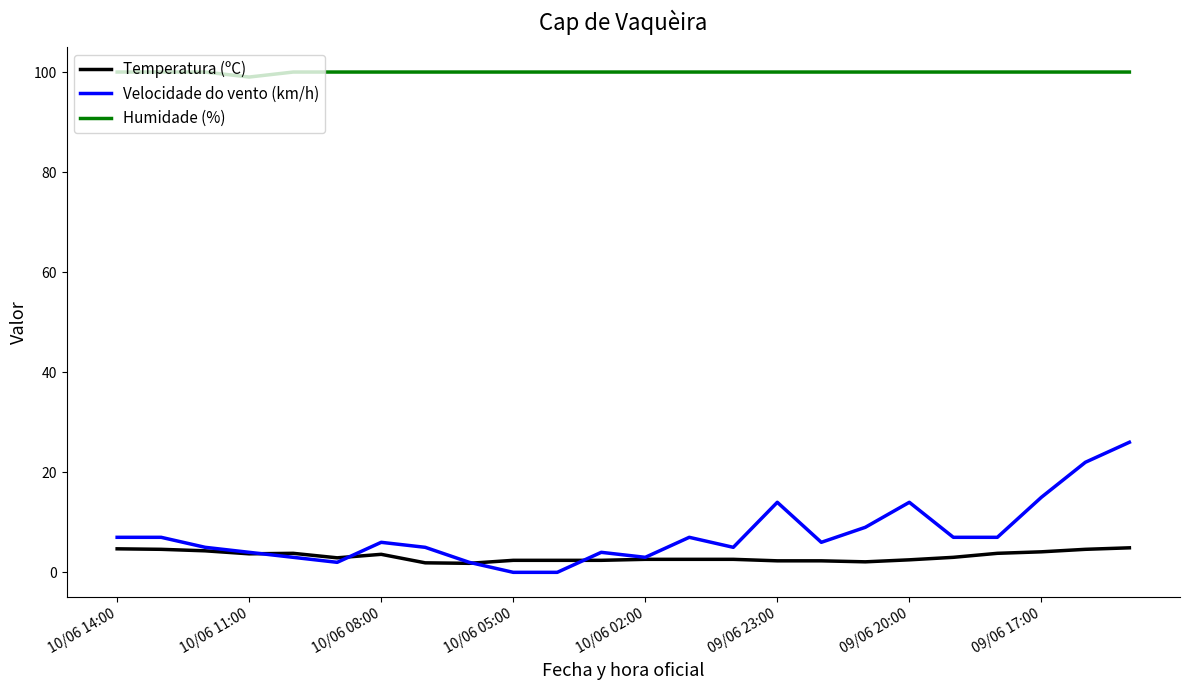

True or false: Temperatura (ºC) and Humidade (%) intersect in this chart.

False